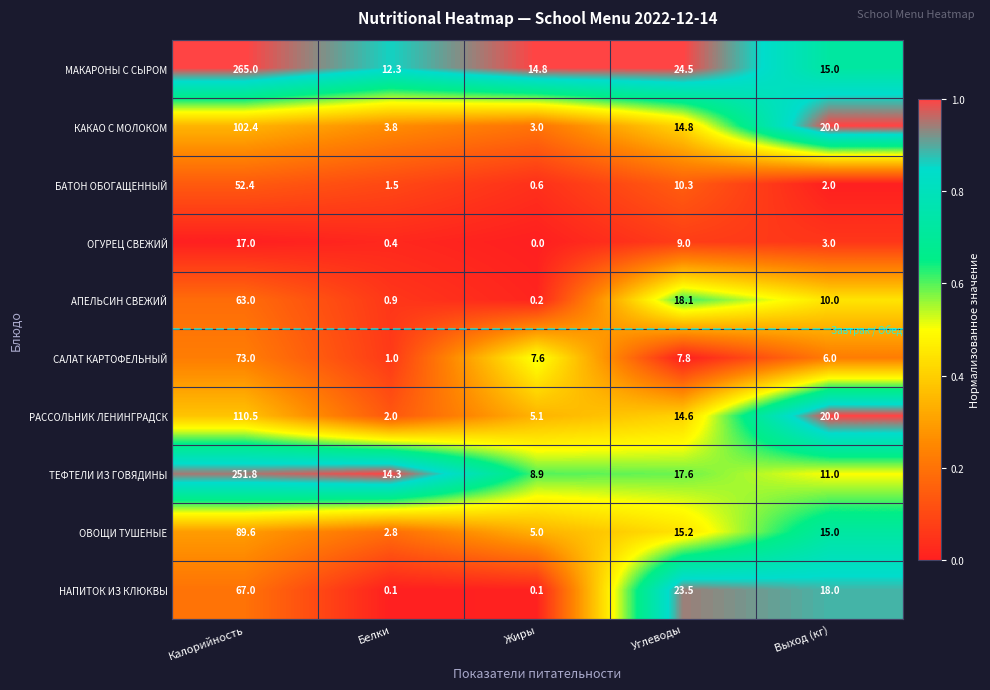

How many values in the ОГУРЕЦ СВЕЖИЙ series are below 3?

2